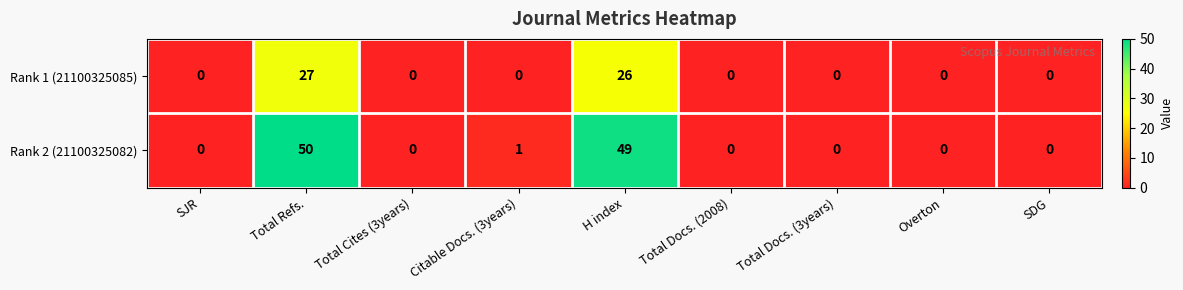

Reading left to right, what are all the values shown in this chart?

Rank 1 (21100325085): 0	27	0	0	26	0	0	0	0
Rank 2 (21100325082): 0	50	0	1	49	0	0	0	0